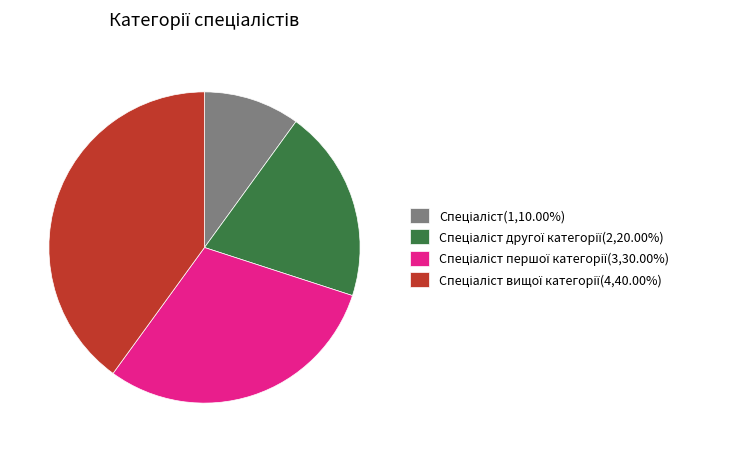

Is there a majority slice in this chart?

No